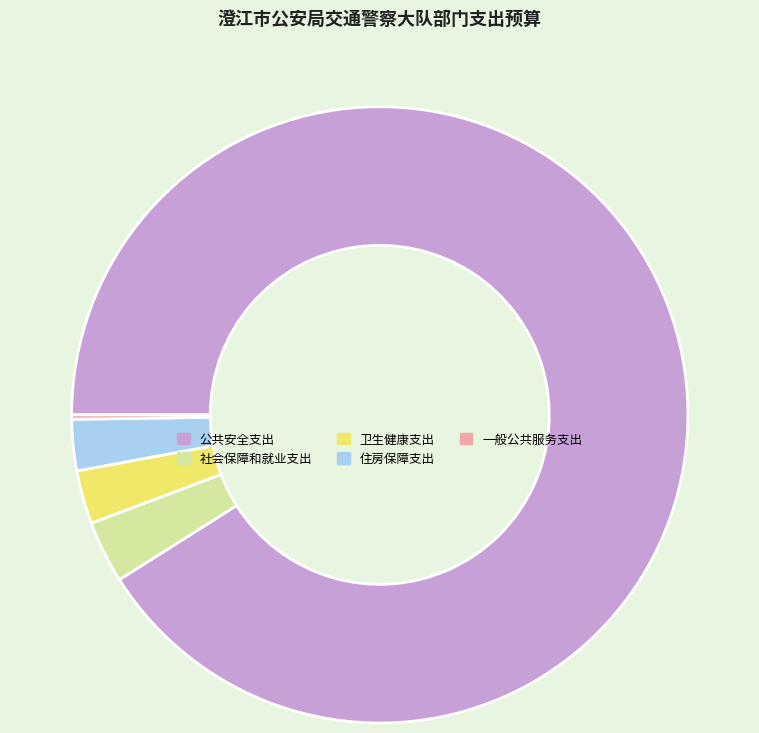

What is the majority slice?

公共安全支出